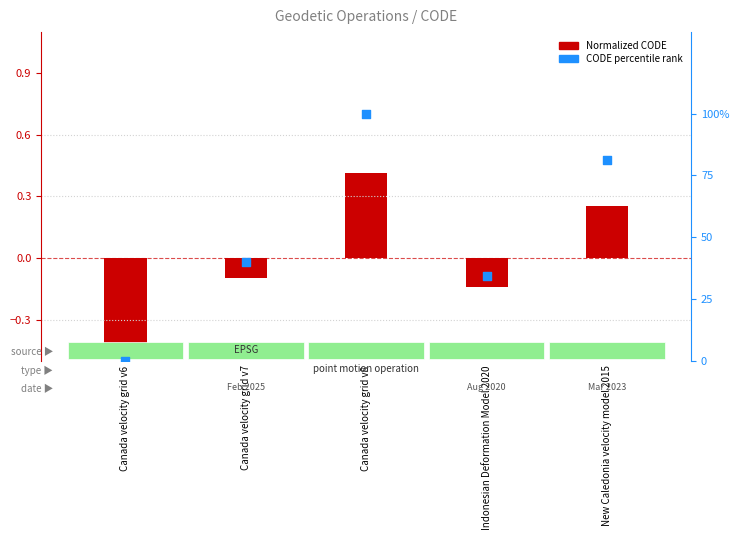

Is the value of CODE percentile rank at Indonesian Deformation Model 2020 greater than the value of Normalized CODE (primary) at Indonesian Deformation Model 2020?

Yes